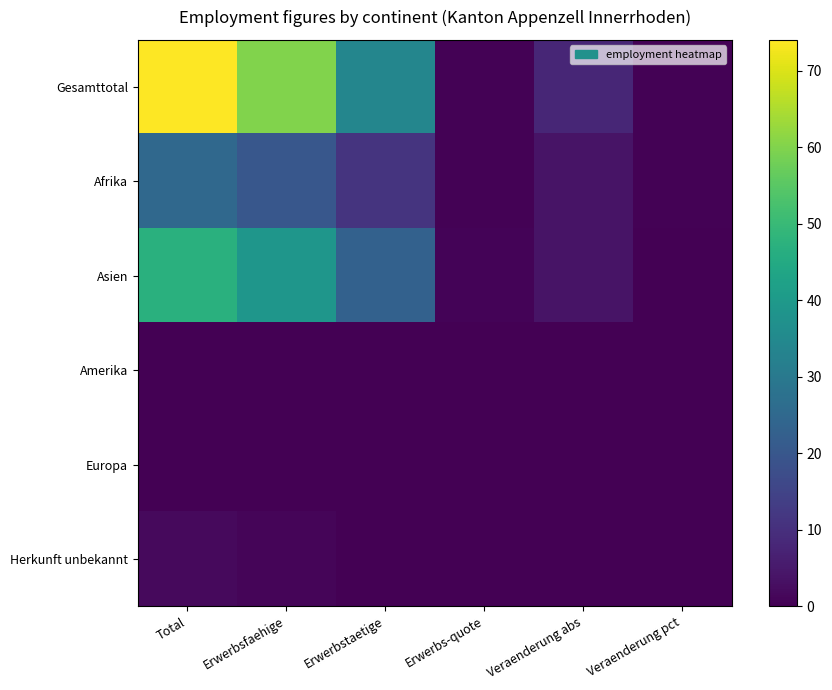

Reading left to right, transcribe all the data shown in this chart.

Gesamttotal: Total=74.0	Erwerbsfaehige=60.0	Erwerbstaetige=34.0	Erwerbs-quote=0.6	Veraenderung abs=8.0	Veraenderung pct=0.3
Afrika: Total=25.0	Erwerbsfaehige=20.0	Erwerbstaetige=11.0	Erwerbs-quote=0.6	Veraenderung abs=4.0	Veraenderung pct=0.6
Asien: Total=47.0	Erwerbsfaehige=39.0	Erwerbstaetige=23.0	Erwerbs-quote=0.6	Veraenderung abs=4.0	Veraenderung pct=0.2
Amerika: Total=0.0	Erwerbsfaehige=0.0	Erwerbstaetige=0.0	Erwerbs-quote=0.0	Veraenderung abs=0.0	Veraenderung pct=0.0
Europa: Total=0.0	Erwerbsfaehige=0.0	Erwerbstaetige=0.0	Erwerbs-quote=0.0	Veraenderung abs=0.0	Veraenderung pct=0.0
Herkunft unbekannt: Total=2.0	Erwerbsfaehige=1.0	Erwerbstaetige=0.0	Erwerbs-quote=0.0	Veraenderung abs=0.0	Veraenderung pct=0.0